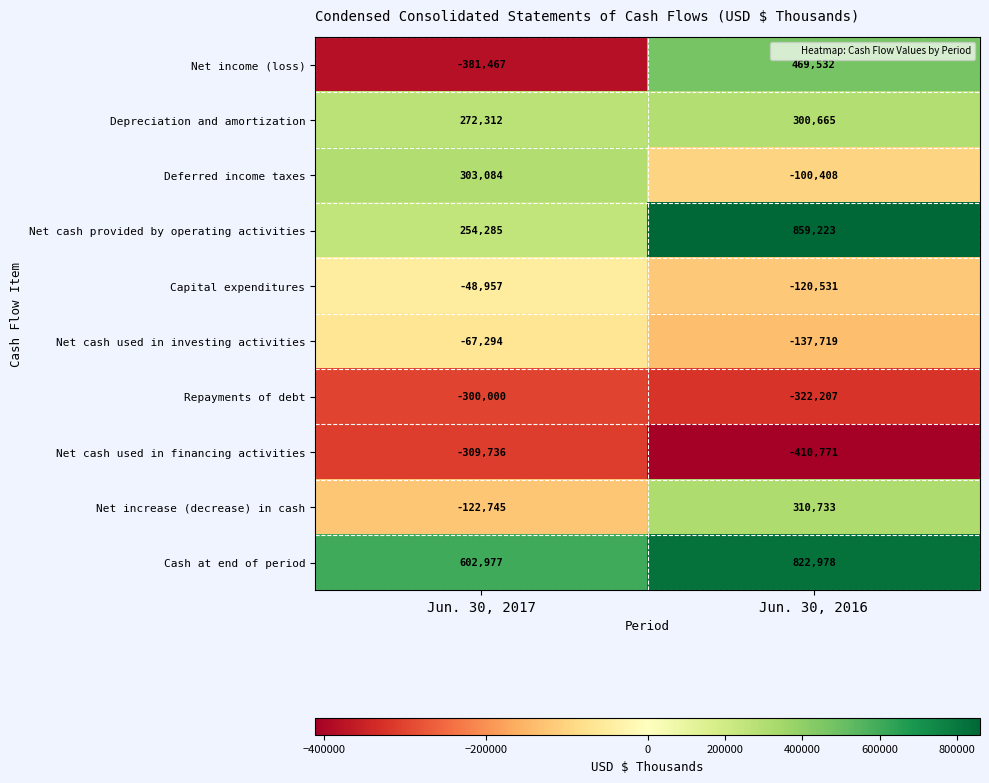

Where is Net increase (decrease) in cash nearest to the value 93994?

Jun. 30, 2017